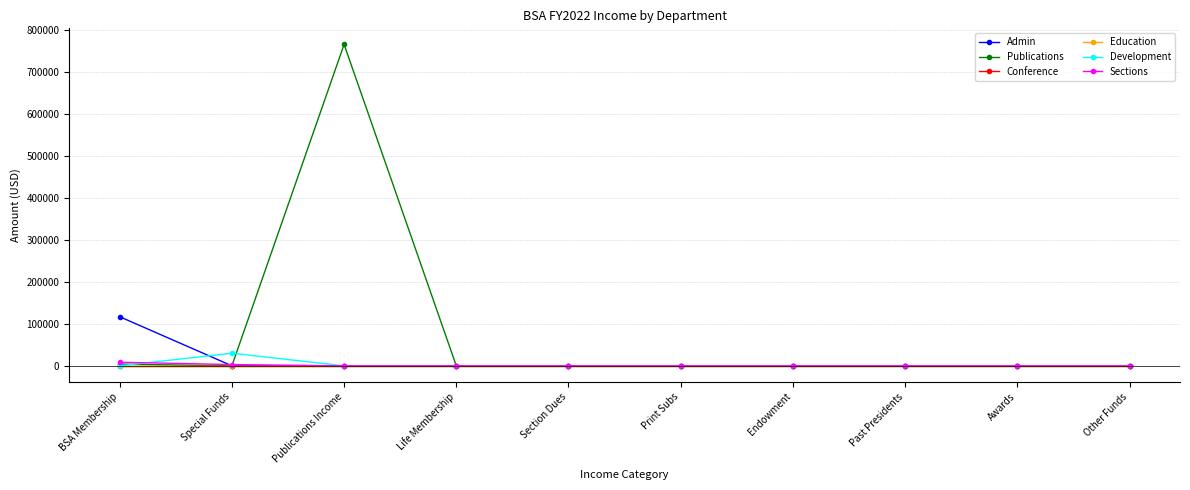

How many values in the Admin series exceed 0?

1